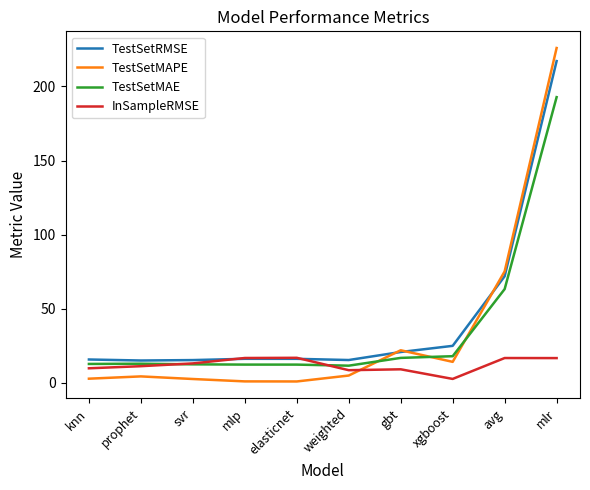

What is the highest value of the TestSetMAE series?

192.7